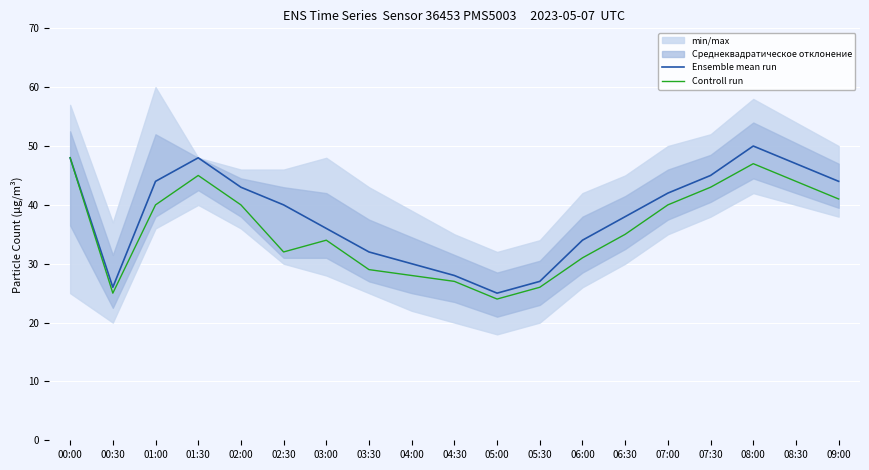

What position from the left is 05:30?

12